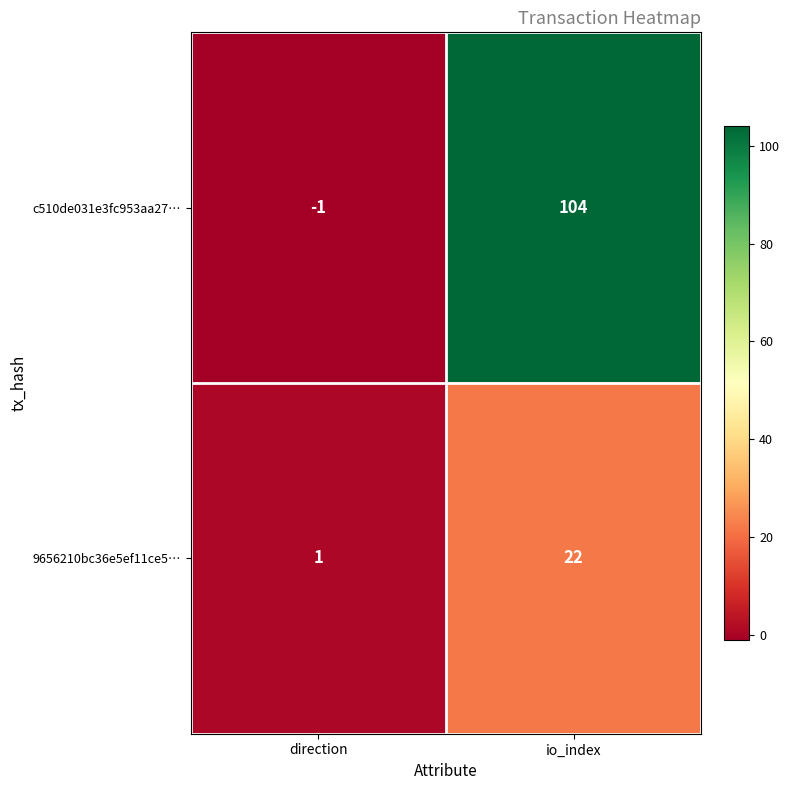

What is the difference between the c510de031e3fc953aa27… values at direction and io_index?

105